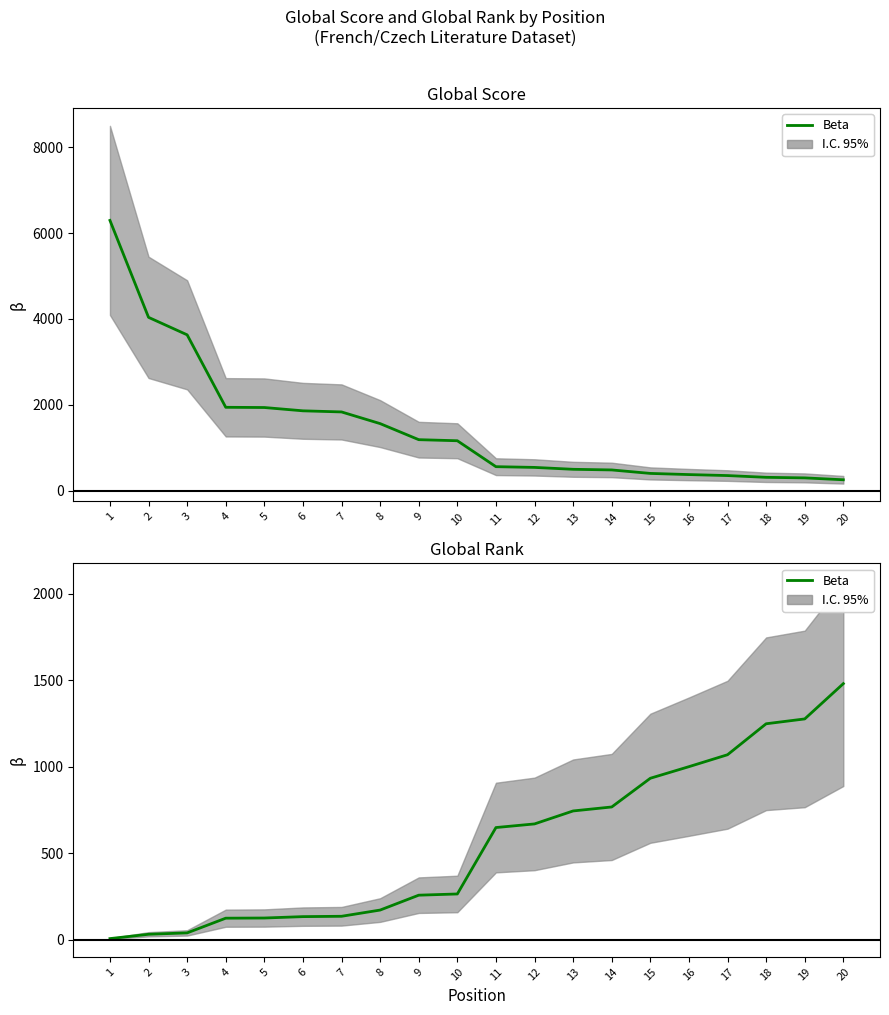

Does the chart display data point markers on the line(s)?

No